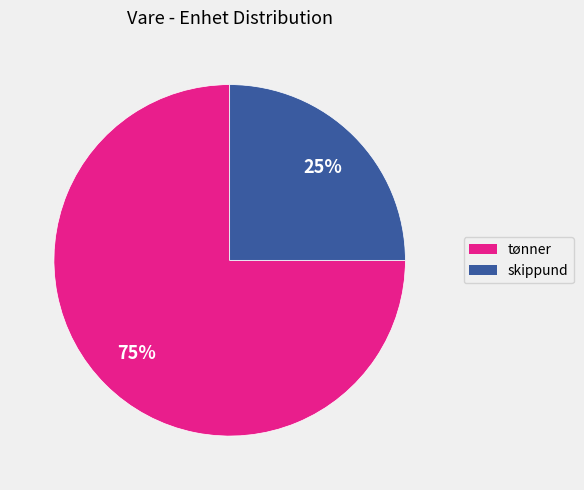

Which slice is the largest?

tønner